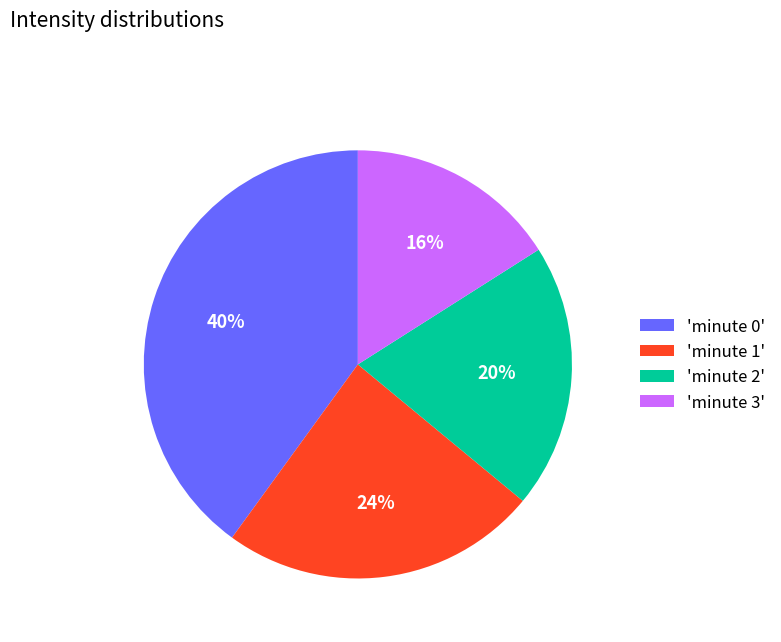

Rank the categories by value from lowest to highest.

'minute 3', 'minute 2', 'minute 1', 'minute 0'